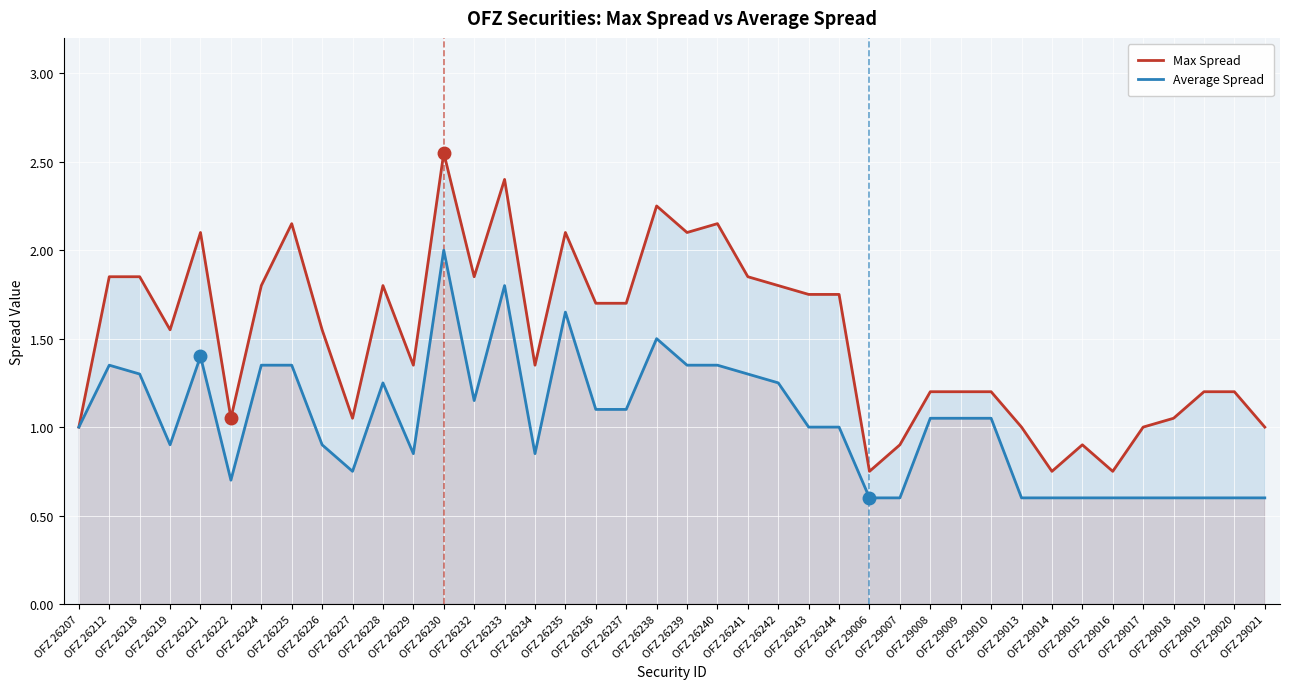

What are all the series names shown in the legend?

Max Spread, Average Spread